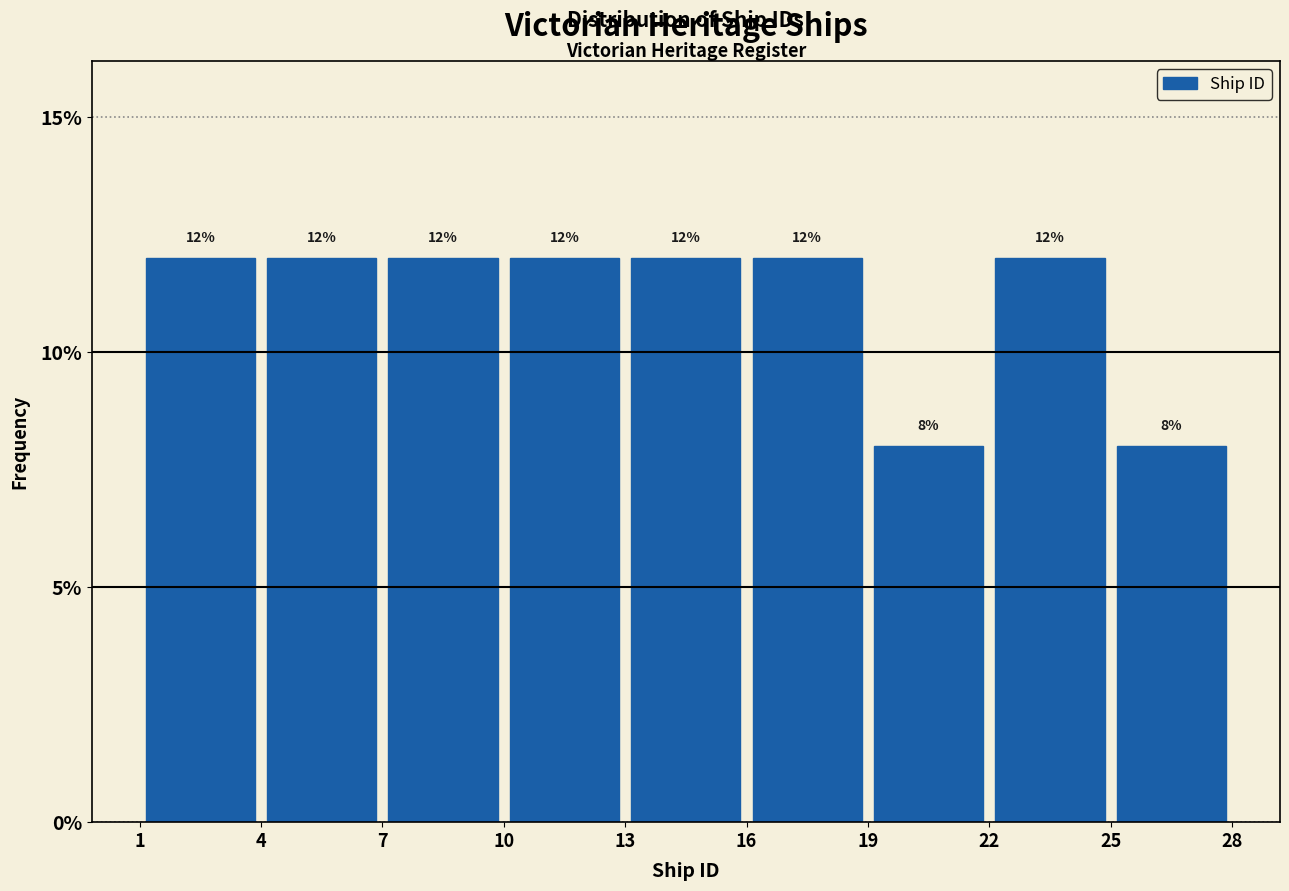

Reading left to right, list every bar in this chart as the range it spans on the x-axis followed by its height.

1 to 4: 12
4 to 7: 12
7 to 10: 12
10 to 13: 12
13 to 16: 12
16 to 19: 12
19 to 22: 8
22 to 25: 12
25 to 28: 8